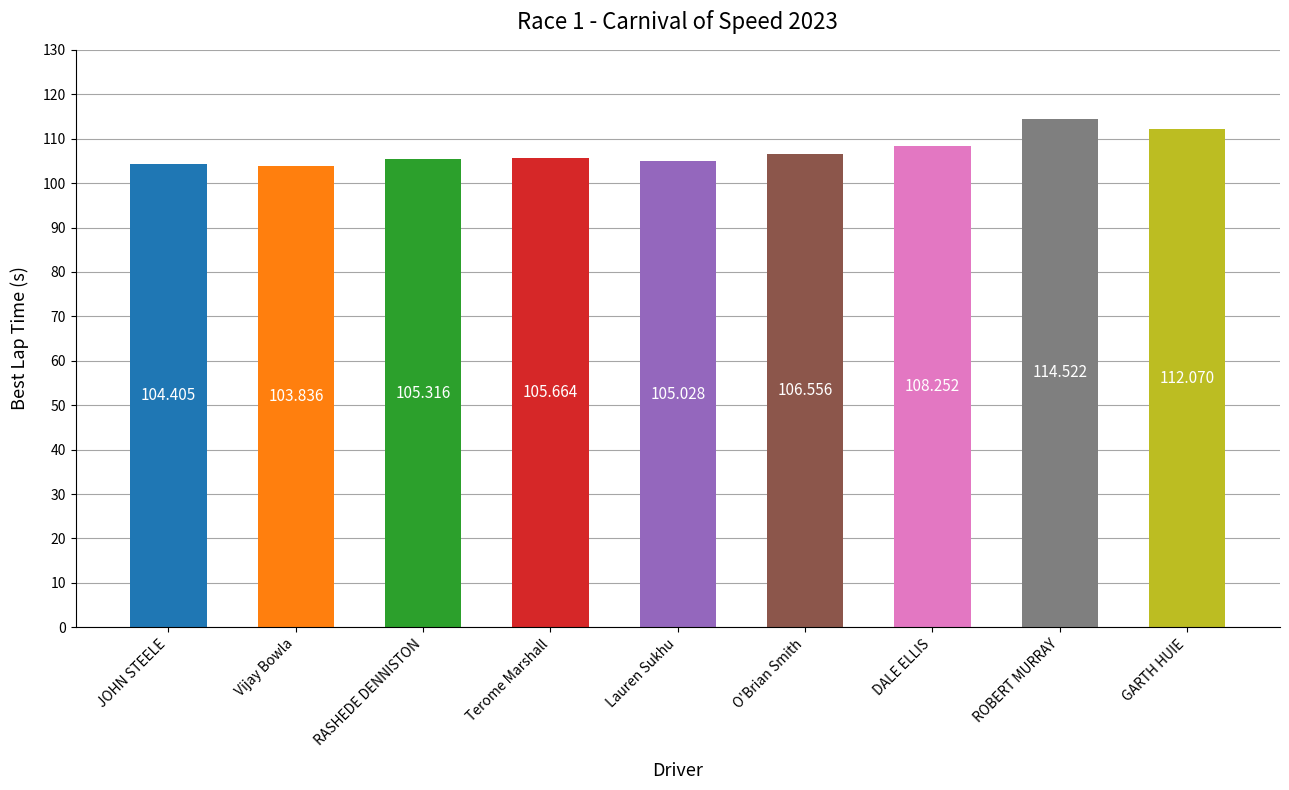

What position from the right is O'Brian Smith?

4